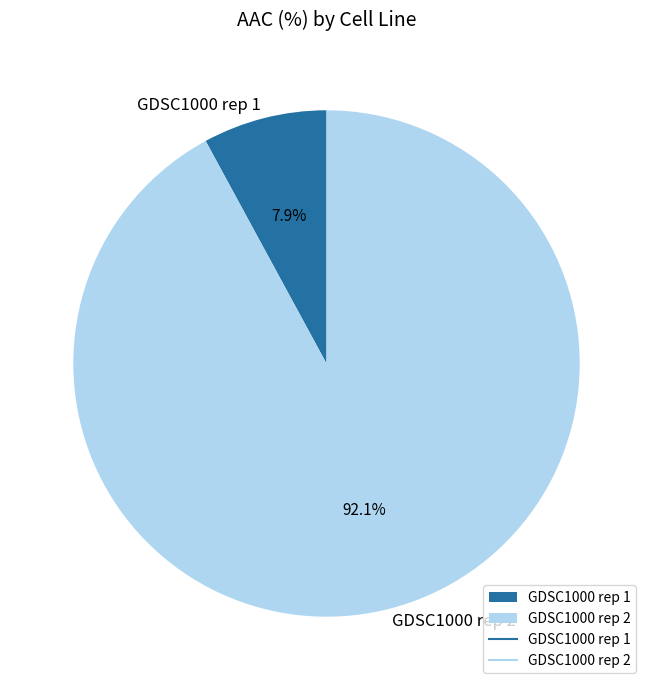

What is the largest slice in the pie chart?

GDSC1000 rep 2